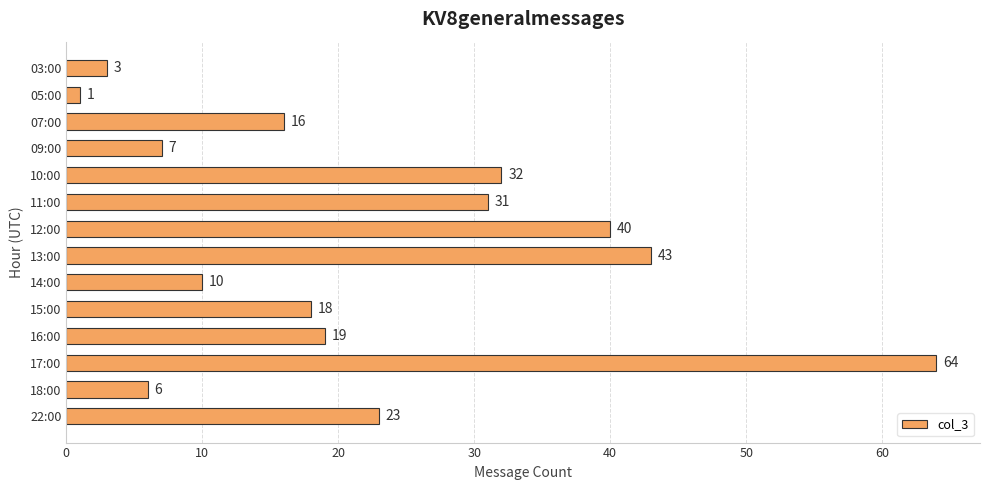

Reading top to bottom, extract all data points from this chart.

3	1	16	7	32	31	40	43	10	18	19	64	6	23